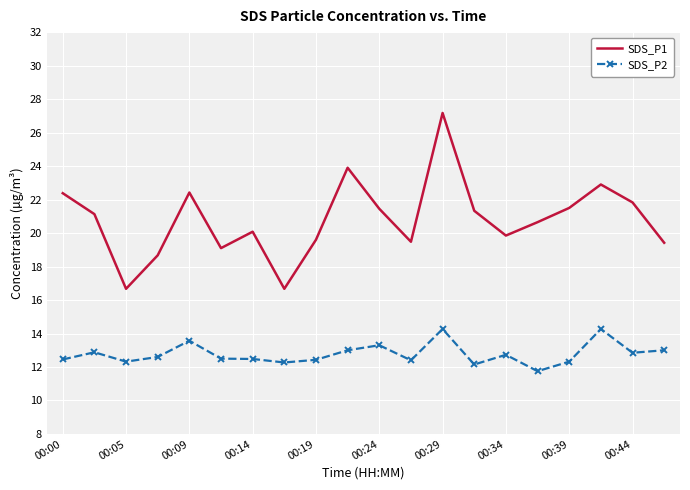

What is the difference between the maximum and minimum values in the SDS_P1 series?

10.5